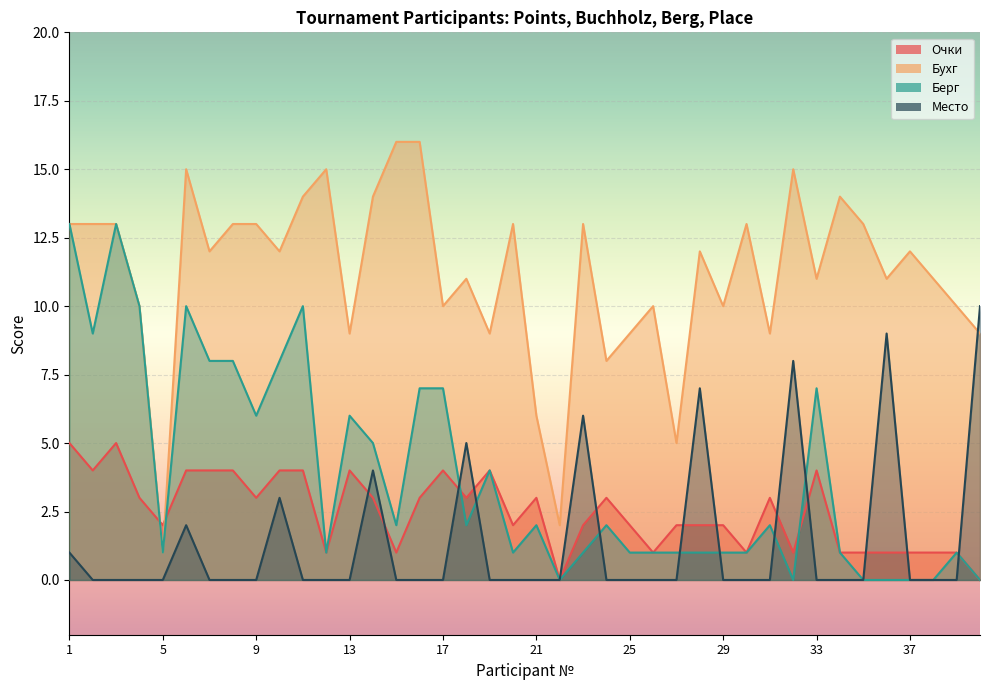

Reading right to left, what are all the values shown in this chart?

Очки: 40=0	39=1	38=1	37=1	36=1	35=1	34=1	33=4	32=1	31=3	30=1	29=2	28=2	27=2	26=1	25=2	24=3	23=2	22=0	21=3	20=2	19=4	18=3	17=4	16=3	15=1	14=3	13=4	12=1	11=4	10=4	9=3	8=4	7=4	6=4	5=2	4=3	3=5	2=4	1=5
Бухг: 40=9	39=10	38=11	37=12	36=11	35=13	34=14	33=11	32=15	31=9	30=13	29=10	28=12	27=5	26=10	25=9	24=8	23=13	22=2	21=6	20=13	19=9	18=11	17=10	16=16	15=16	14=14	13=9	12=15	11=14	10=12	9=13	8=13	7=12	6=15	5=1	4=10	3=13	2=13	1=13
Берг: 40=0	39=1	38=0	37=0	36=0	35=0	34=1	33=7	32=0	31=2	30=1	29=1	28=1	27=1	26=1	25=1	24=2	23=1	22=0	21=2	20=1	19=4	18=2	17=7	16=7	15=2	14=5	13=6	12=1	11=10	10=8	9=6	8=8	7=8	6=10	5=1	4=10	3=13	2=9	1=13
Место: 40=10	39=0	38=0	37=0	36=9	35=0	34=0	33=0	32=8	31=0	30=0	29=0	28=7	27=0	26=0	25=0	24=0	23=6	22=0	21=0	20=0	19=0	18=5	17=0	16=0	15=0	14=4	13=0	12=0	11=0	10=3	9=0	8=0	7=0	6=2	5=0	4=0	3=0	2=0	1=1